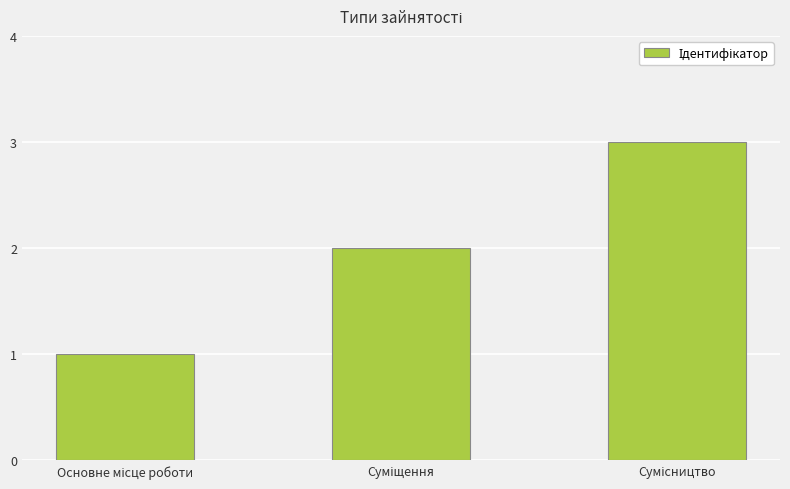

Count the number of categories in the chart.

3